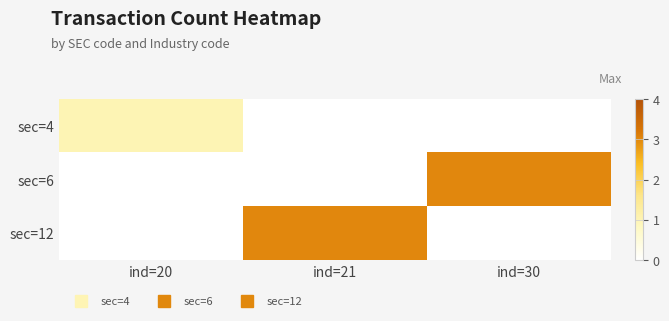

Rank the series by their maximum value, from highest to lowest.

sec=6, sec=12, sec=4